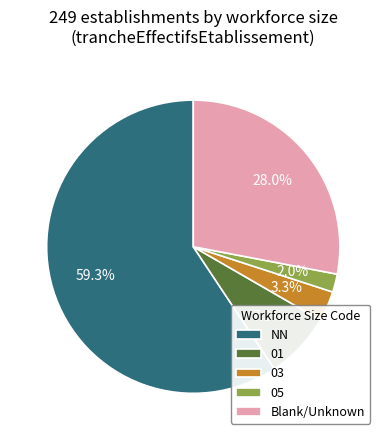

Does 05 account for over 50% of the chart?

No